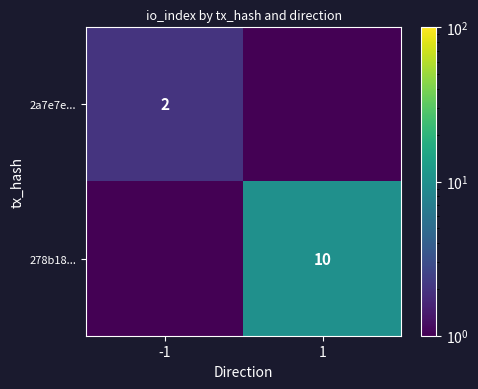

How many data points does each series have?

2